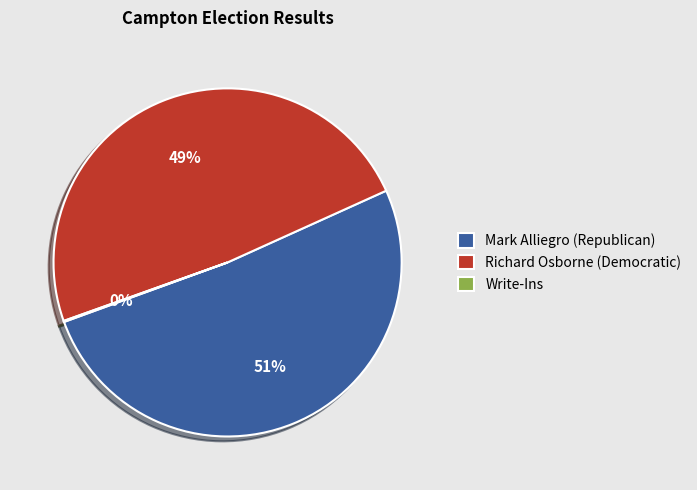

To the nearest percent, what is the difference between the largest and smallest slice percentages?

51%